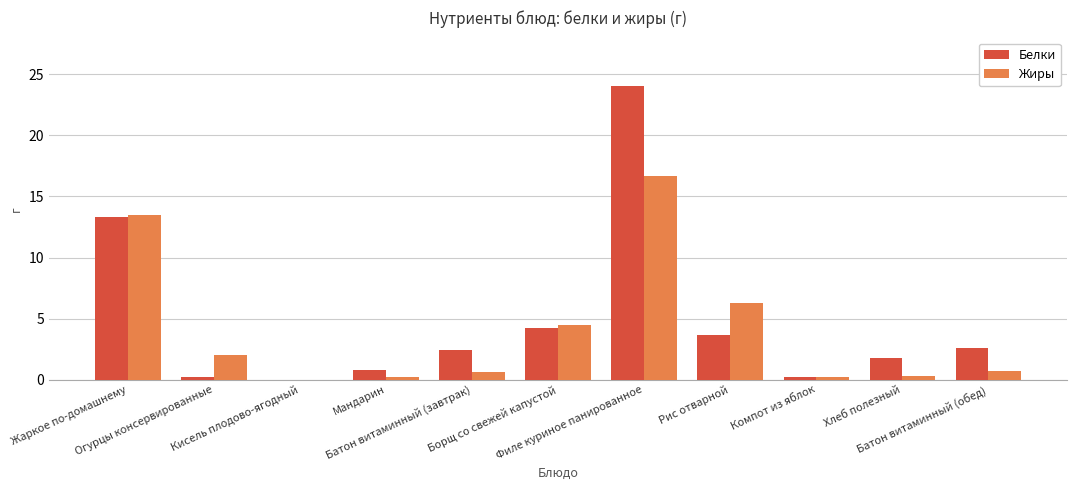

What is the sum of all Жиры values?

45.0